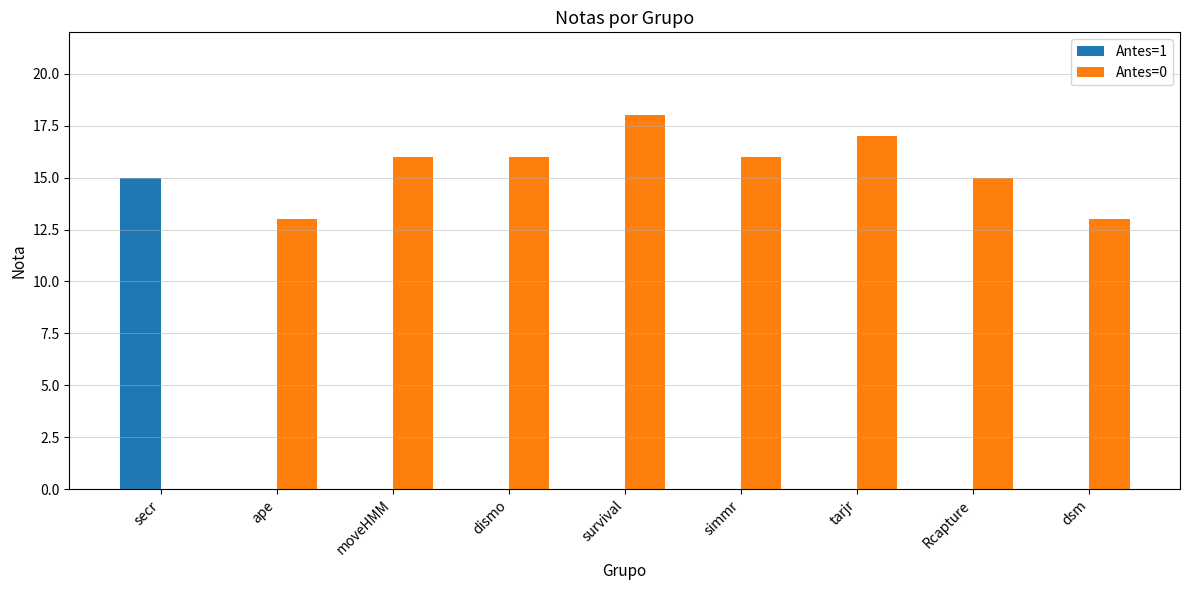

Reading left to right, transcribe all the data shown in this chart.

Antes=1: secr=15	ape=0	moveHMM=0	dismo=0	survival=0	simmr=0	tarjr=0	Rcapture=0	dsm=0
Antes=0: secr=0	ape=13	moveHMM=16	dismo=16	survival=18	simmr=16	tarjr=17	Rcapture=15	dsm=13